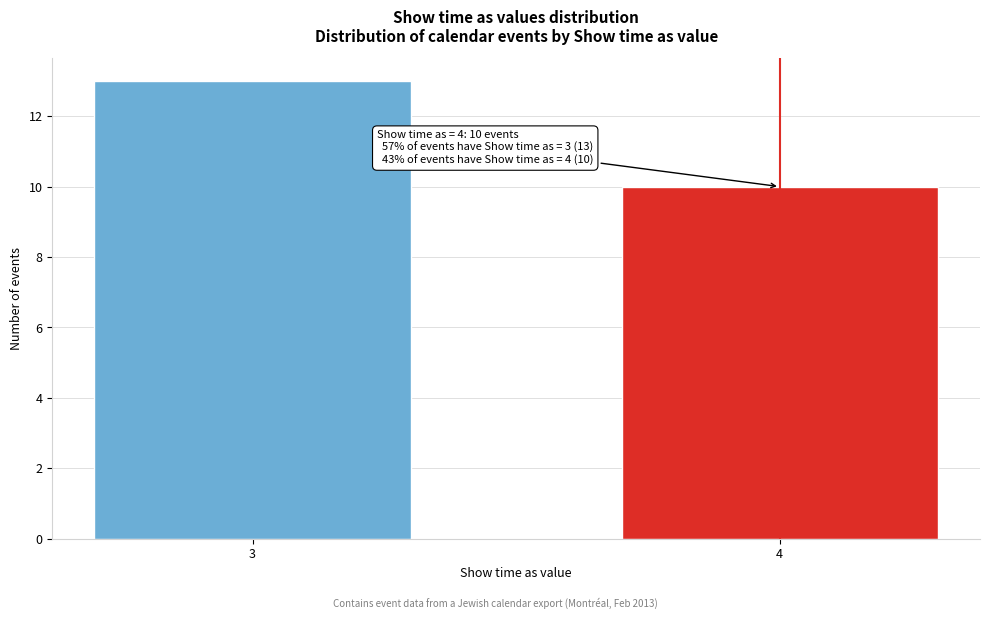

Reading left to right, transcribe all the data shown in this chart.

3=13	4=10